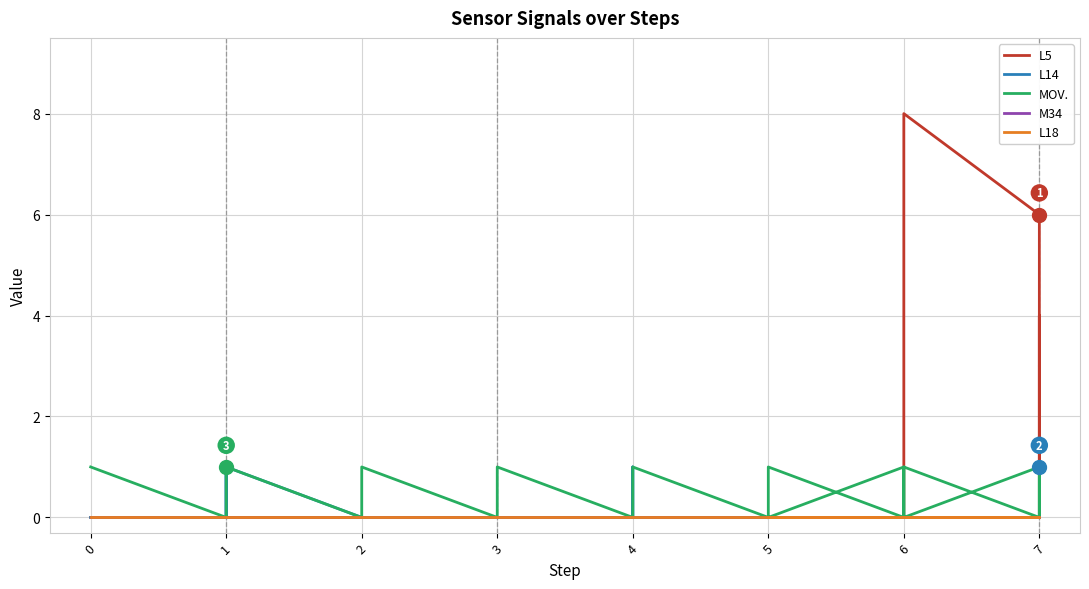

Which series has the largest total across all categories?

L5